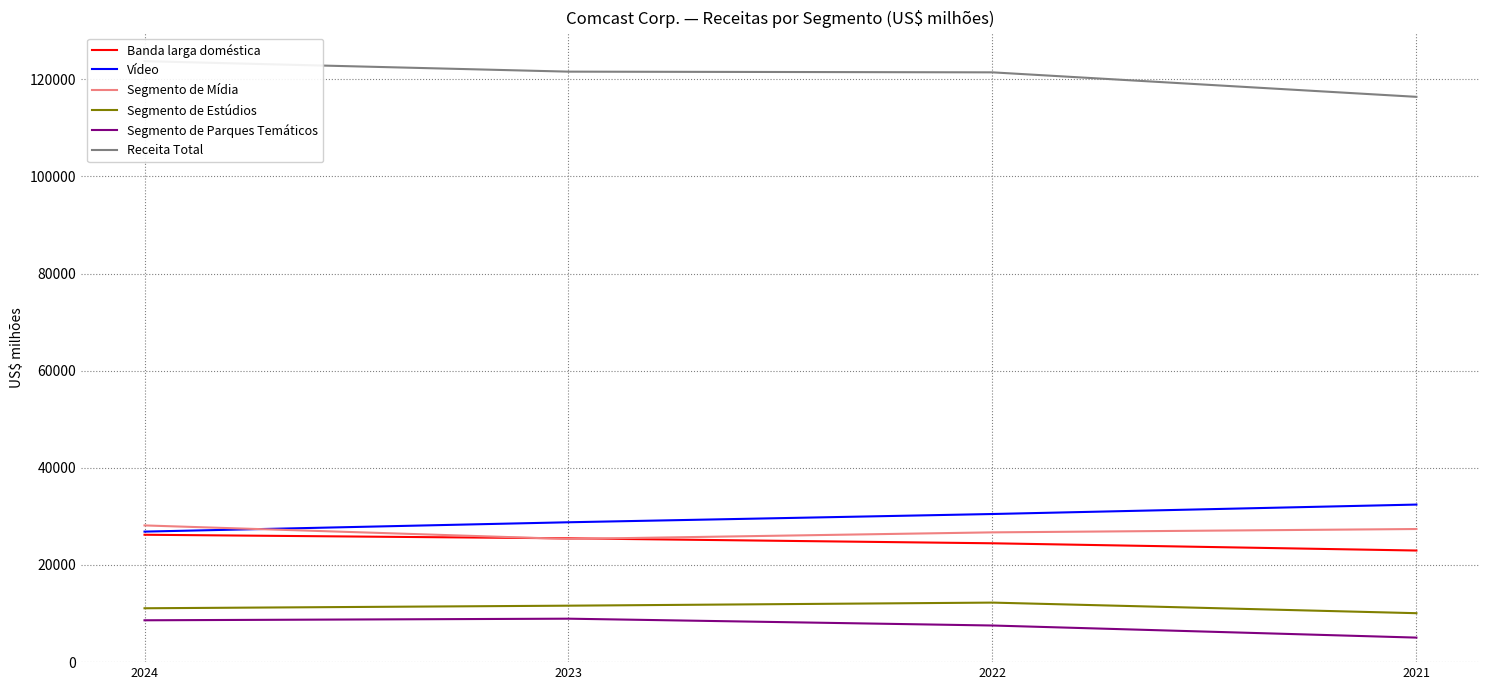

How many Banda larga doméstica values are between 24469 and 26228?

3